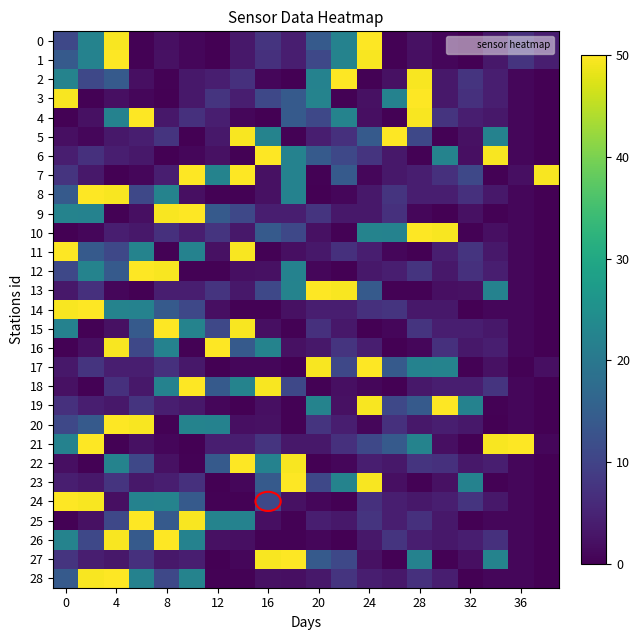

At which category is the sum across all series the highest?

4